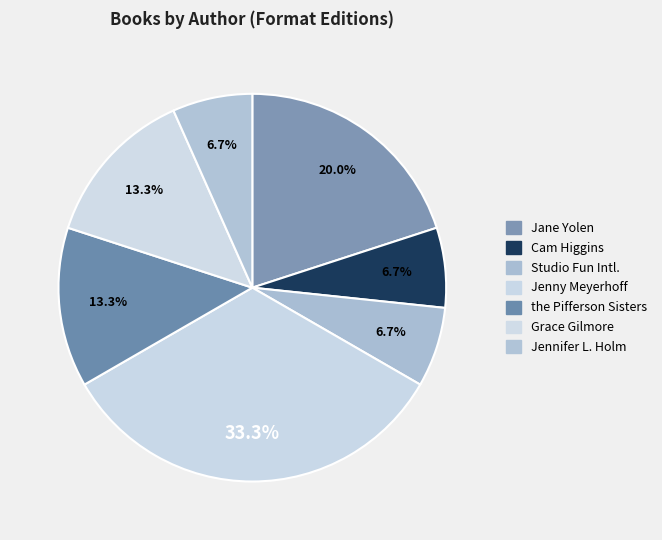

How many segments does this pie chart have?

7